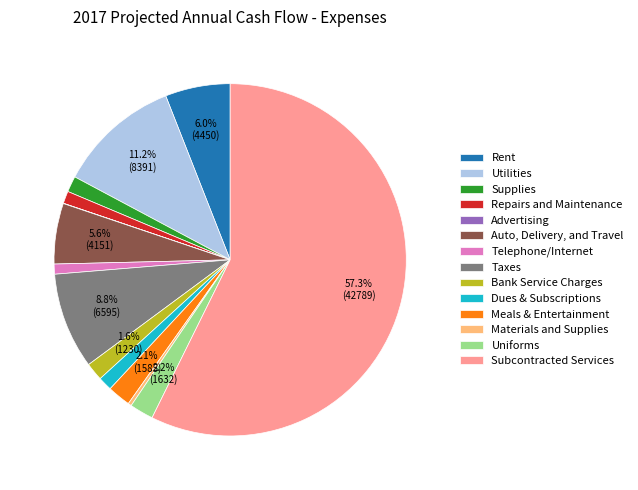

What is the largest slice in the pie chart?

Subcontracted Services